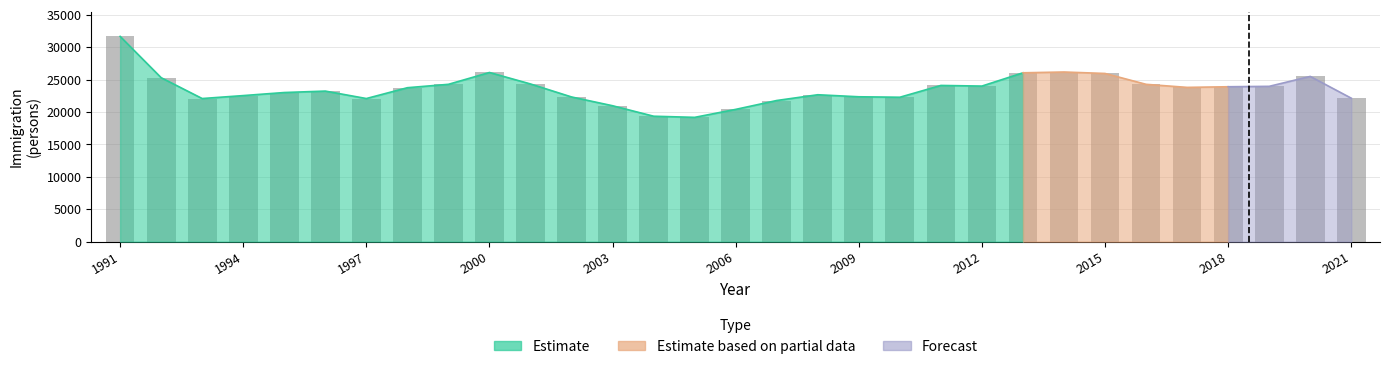

Where does the Estimate series first go above 23232?

1998